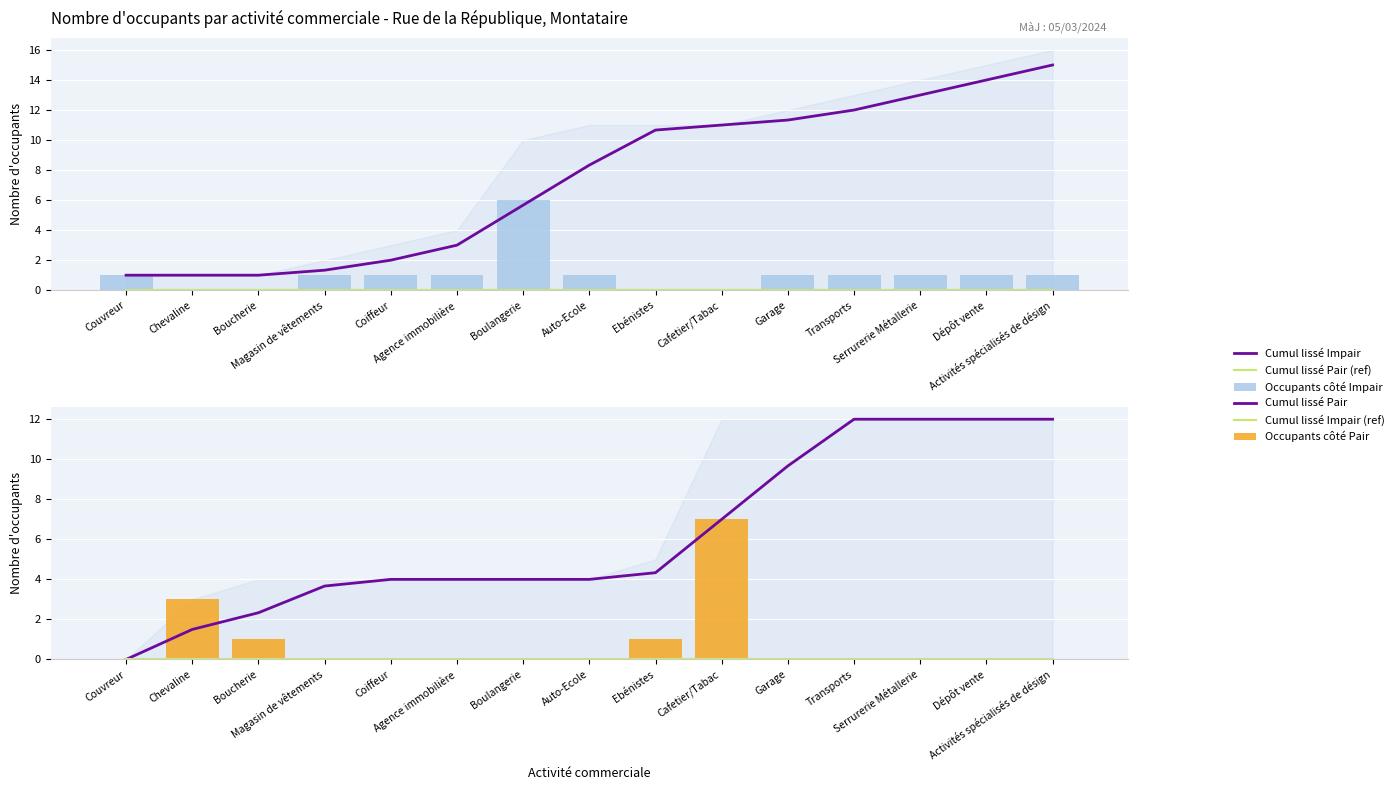

What is the label of the 1st bar from the right?

Activités spécialisés de désign